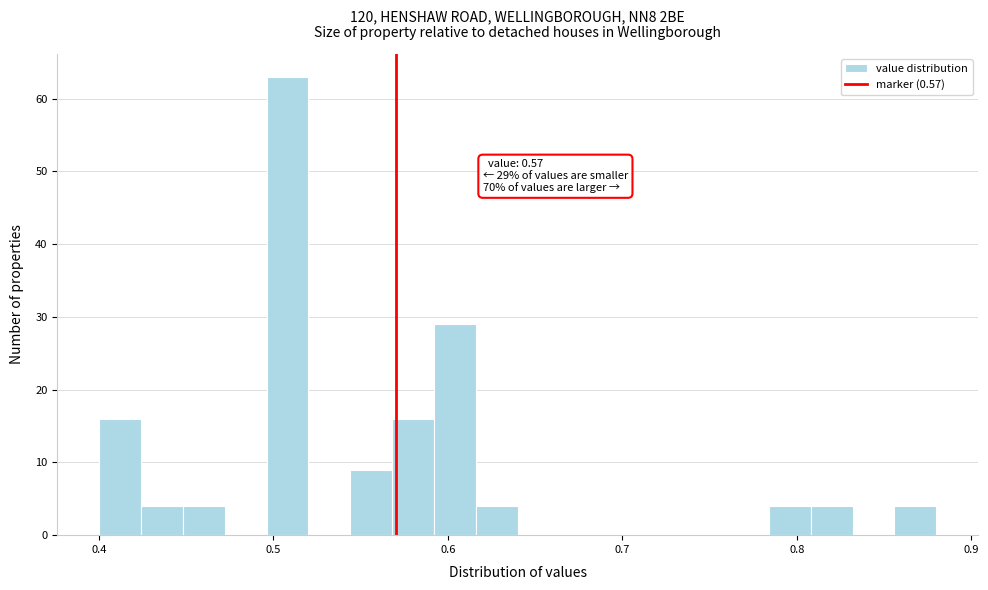

Read against the x-axis, roughly where is the centre of the tallest bar?

0.51